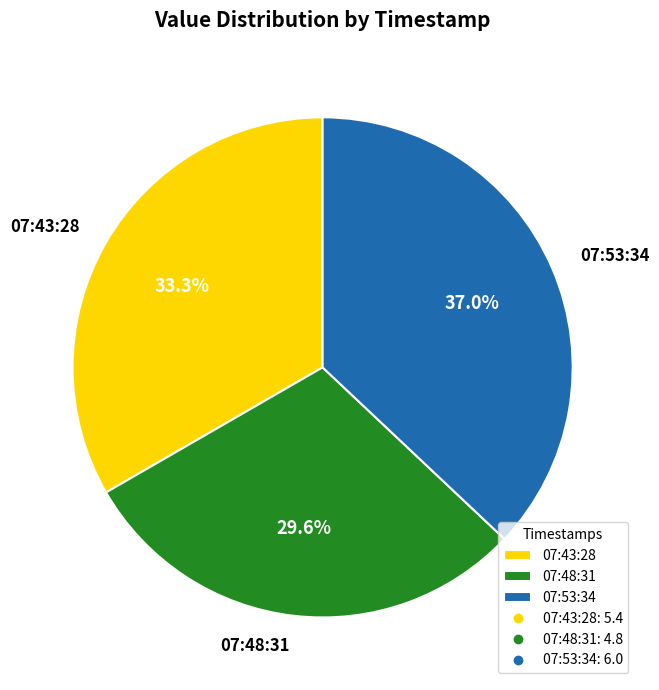

What portion of the pie excludes 07:43:28?

66.7%